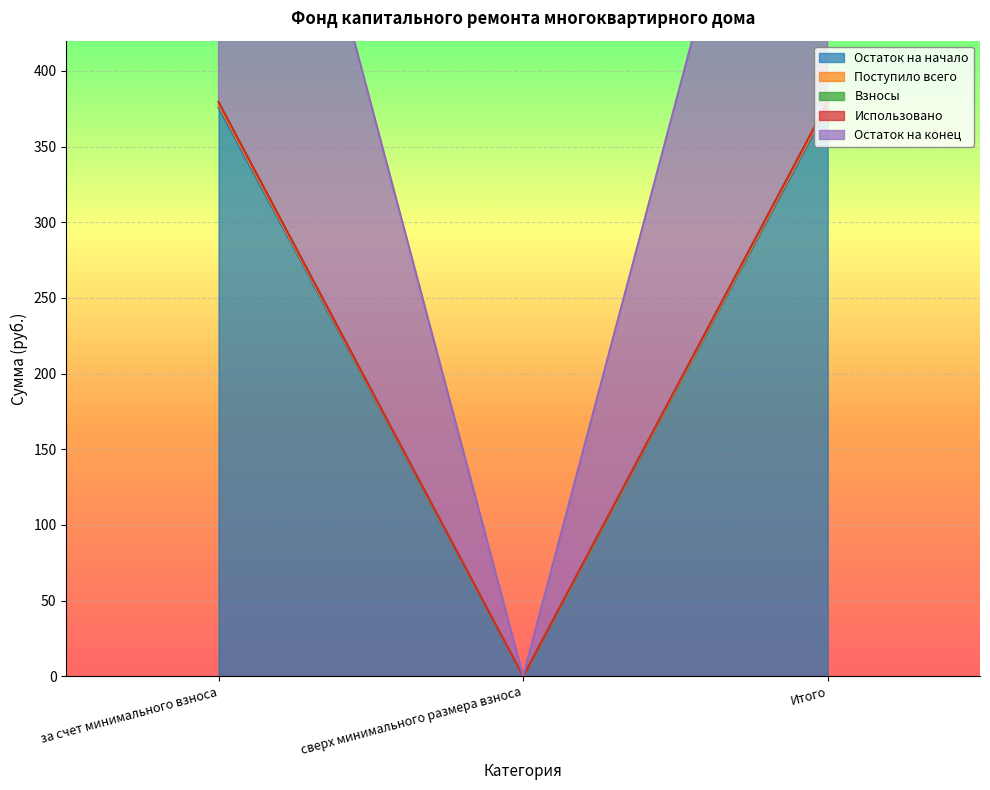

True or false: Остаток на конец has a value of 242.7 at сверх минимального размера взноса.

False